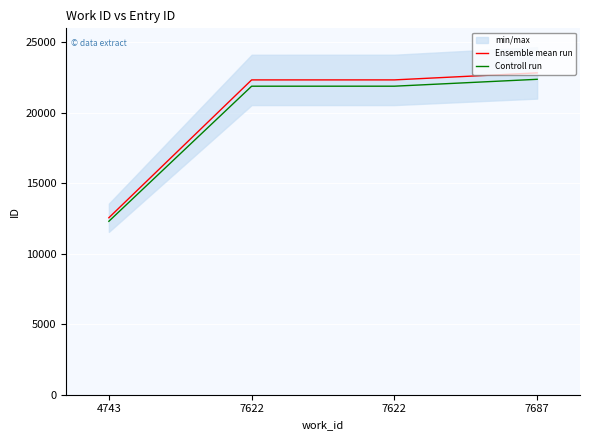

How many values in the Ensemble mean run series exceed 22341?

1